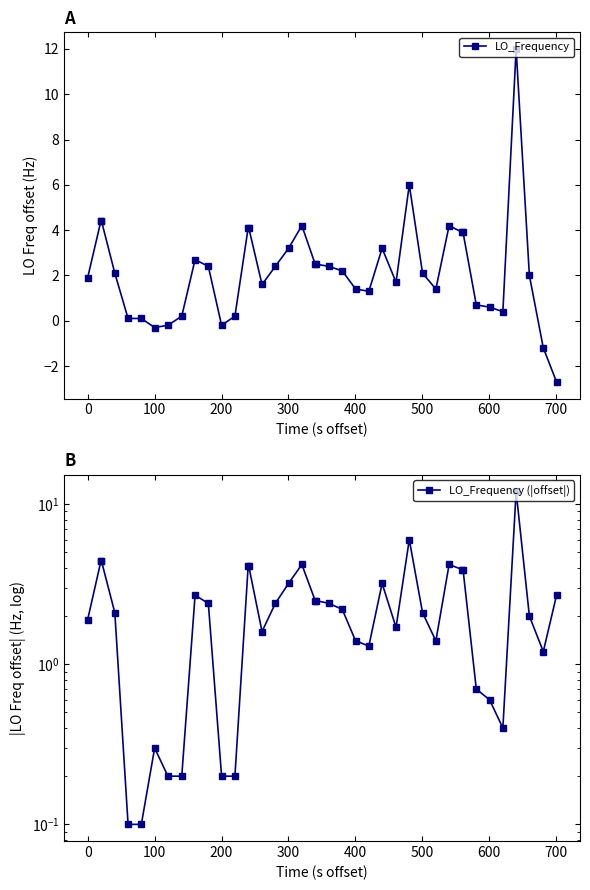

What is the difference between the maximum and minimum values in the LO_Frequency series?

14.7